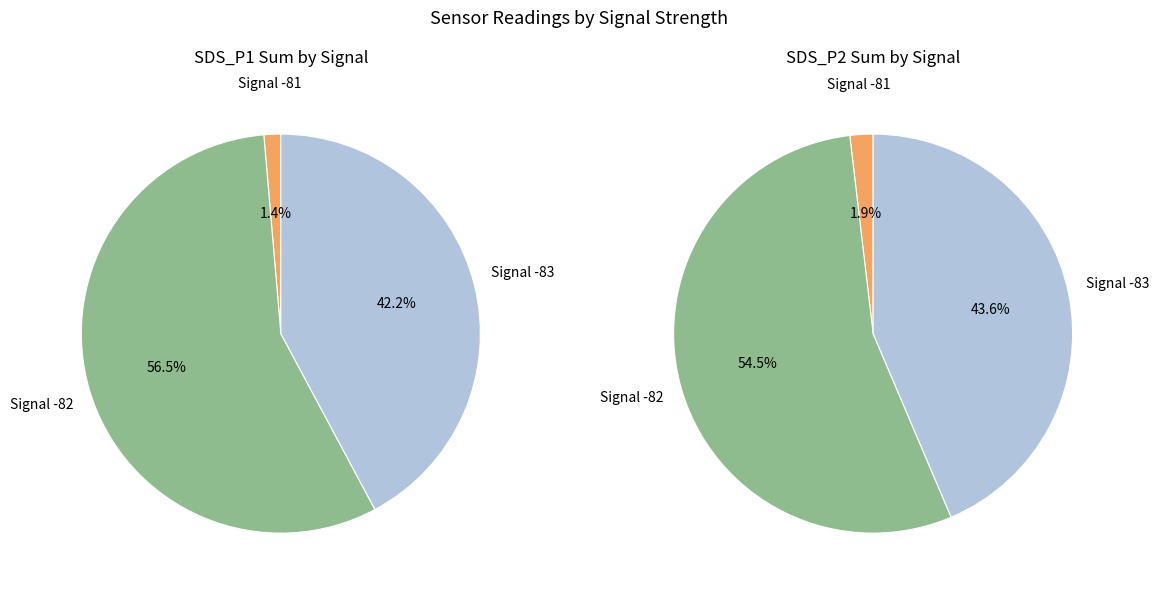

Is it true that 11 is 2% of the pie?

True